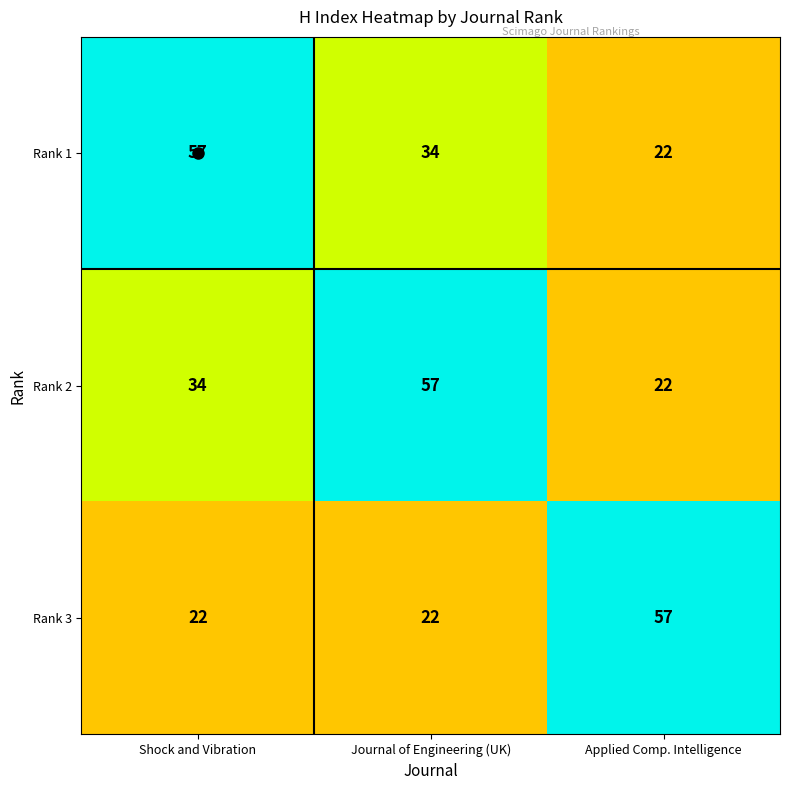

List the series in order of their peak value, lowest first.

Rank 1, Rank 2, Rank 3